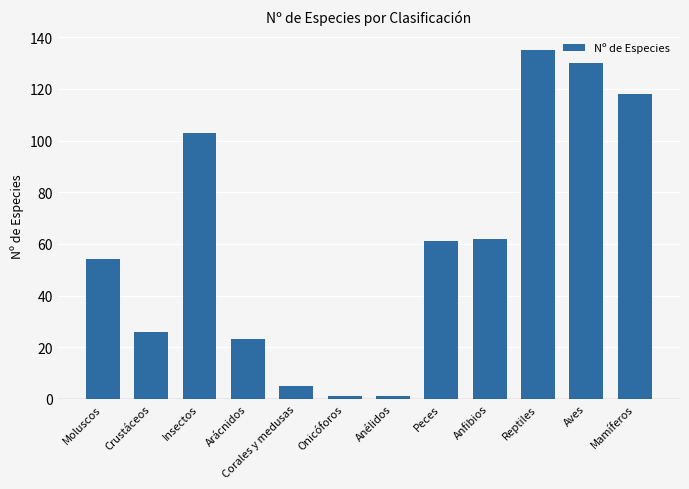

Reading left to right, list all the values displayed in this chart.

Moluscos=54	Crustáceos=26	Insectos=103	Arácnidos=23	Corales y medusas=5	Onicóforos=1	Anélidos=1	Peces=61	Anfibios=62	Reptiles=135	Aves=130	Mamíferos=118